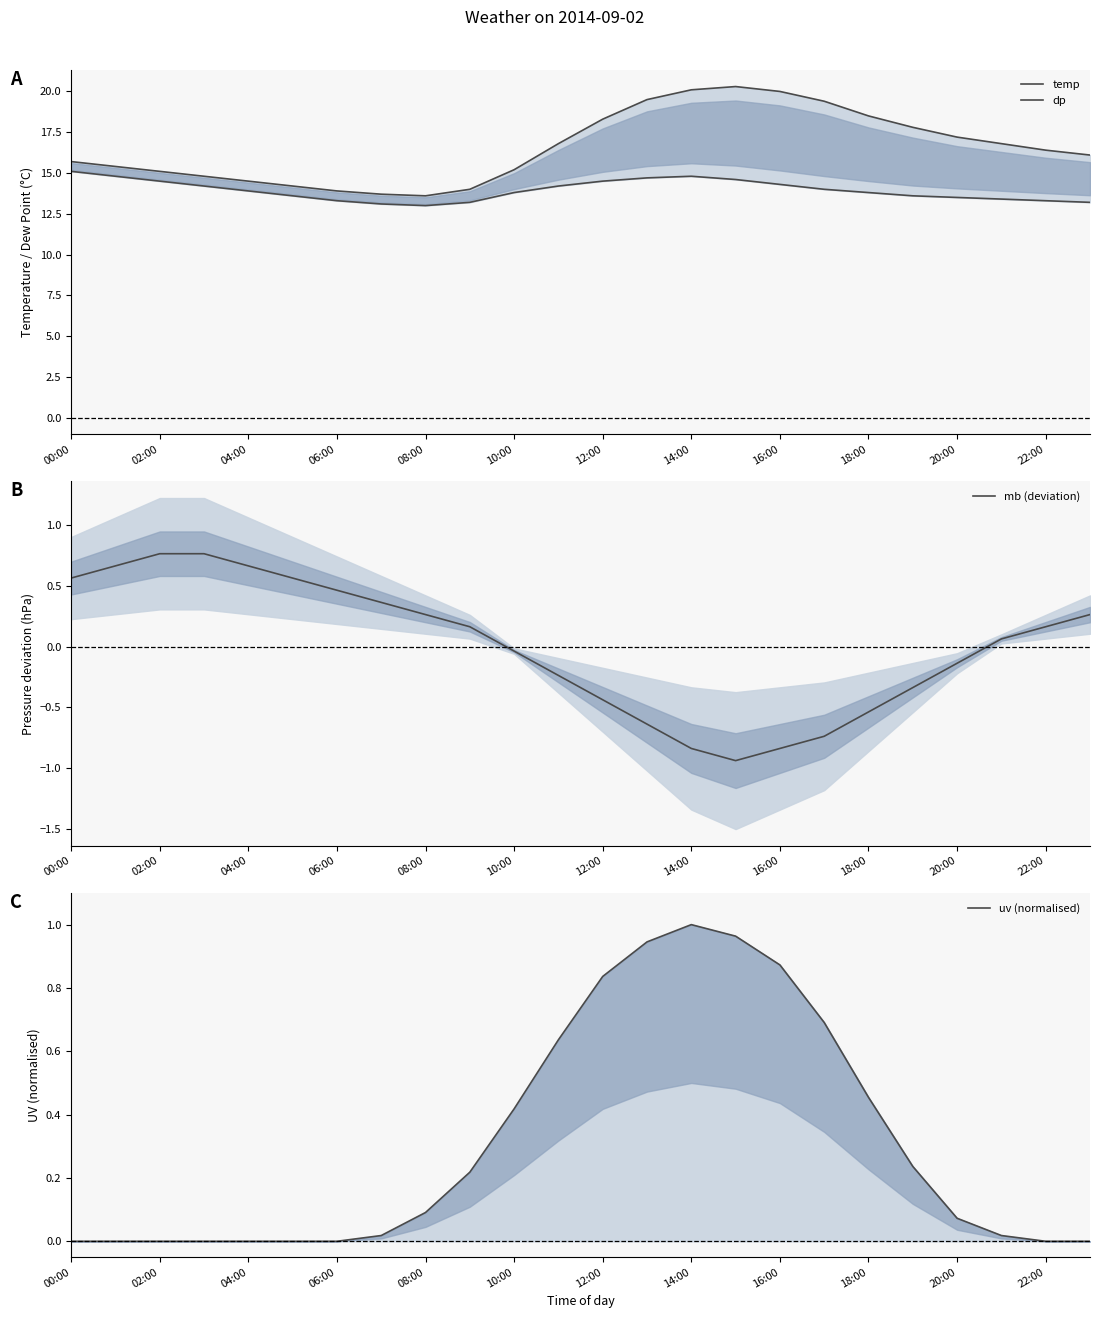

The value of mb (deviation) at 08:00 is 0.4. True or false?

False